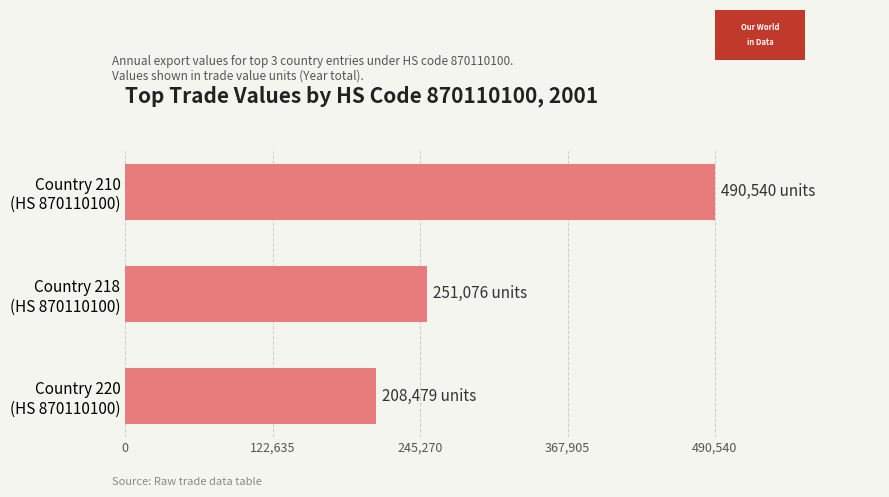

Rank the categories by value from highest to lowest.

Country 210
(HS 870110100), Country 218
(HS 870110100), Country 220
(HS 870110100)